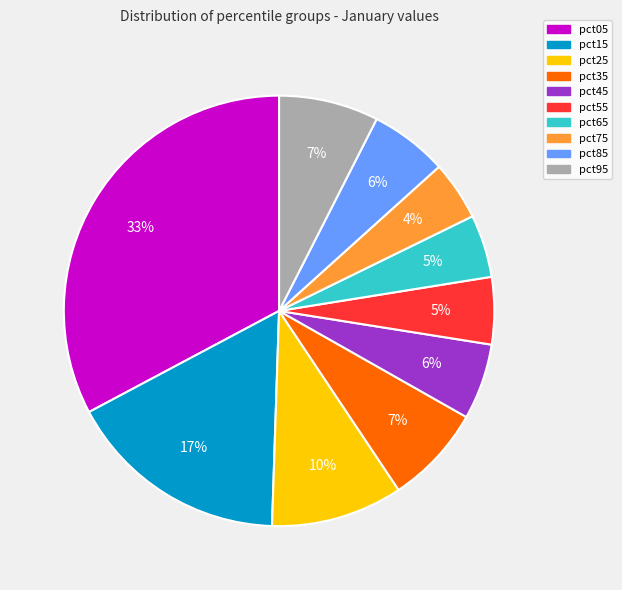

Combined, do pct25 and pct85 account for over 50%?

No